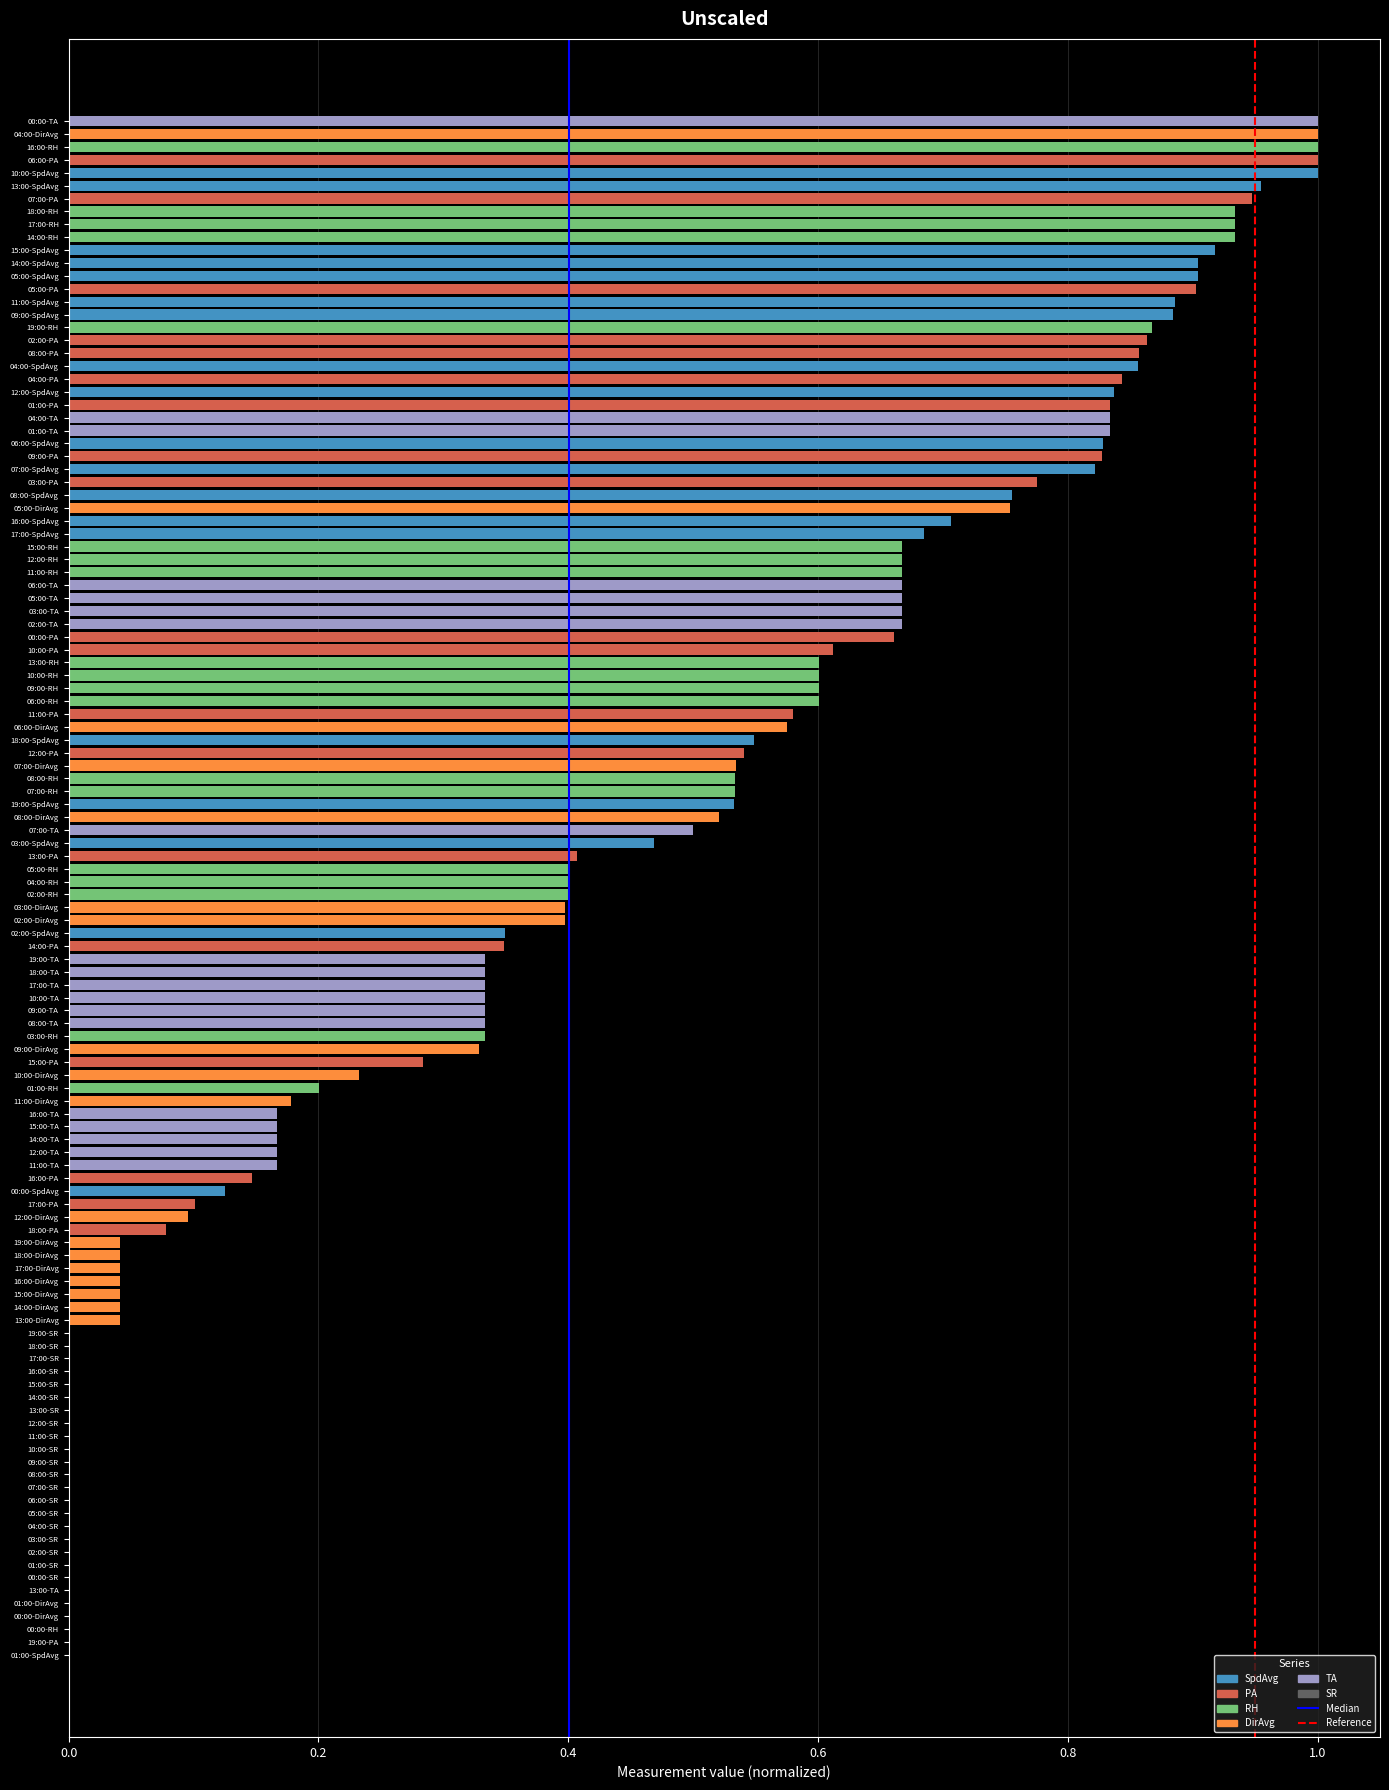

True or false: the data shows 0.4 at 02:00-DirAvg.

True